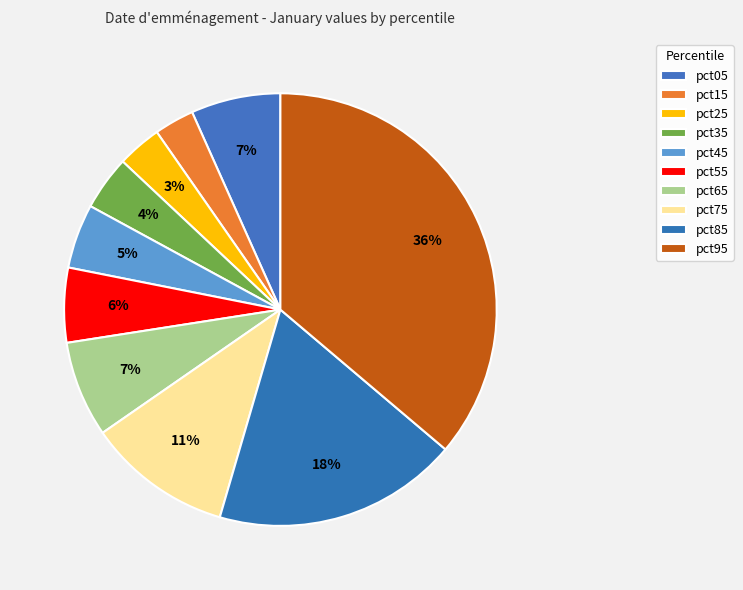

What percentage is NOT represented by pct75?

89.2%